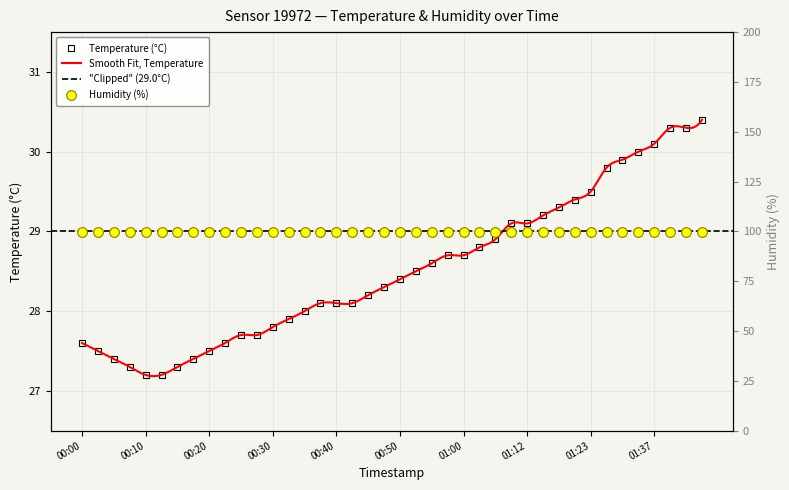

What is the label of the 3rd point from the left?

00:05